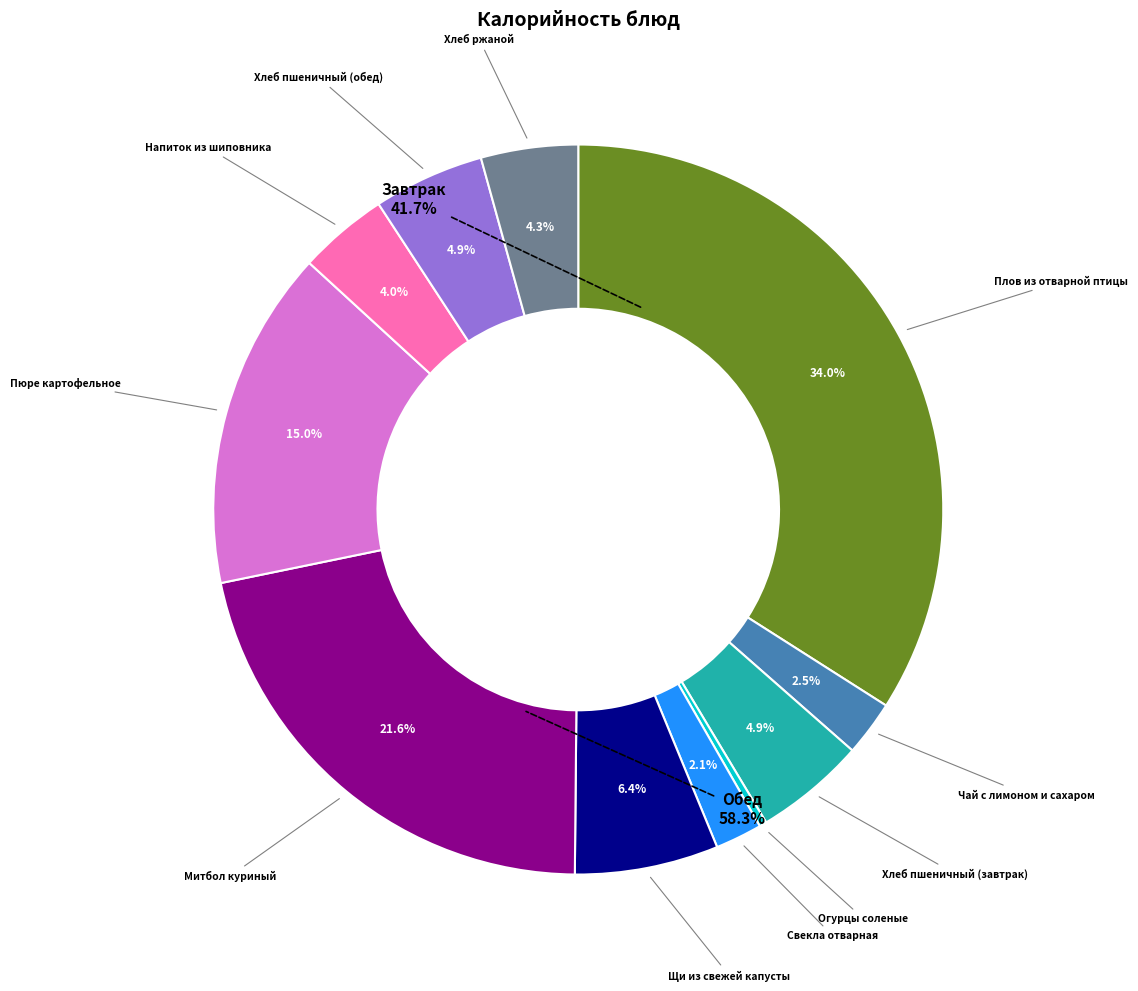

To the nearest percent, what portion does Хлеб пшеничный (обед) represent?

5%